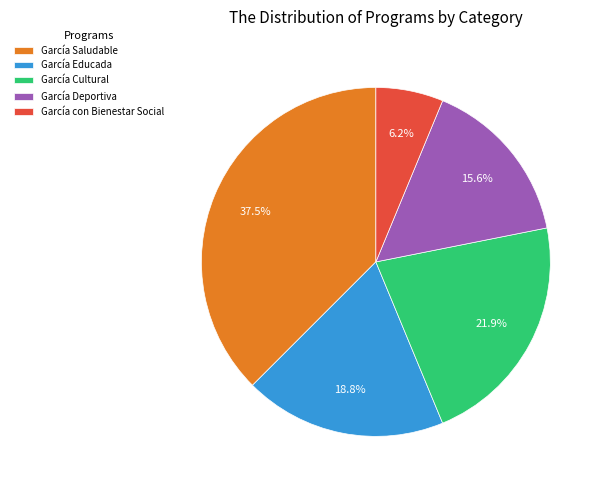

Rank the categories by value from lowest to highest.

García con Bienestar Social, García Deportiva, García Educada, García Cultural, García Saludable